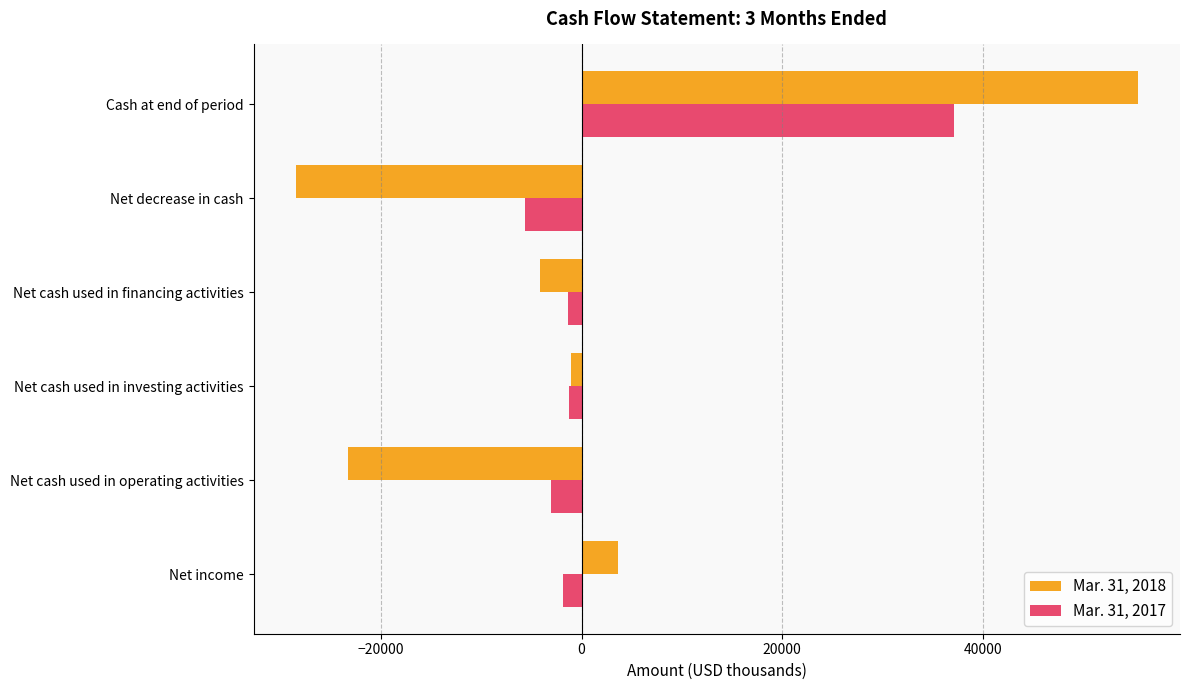

True or false: Mar. 31, 2017 has a value of -5638 at Net decrease in cash.

True